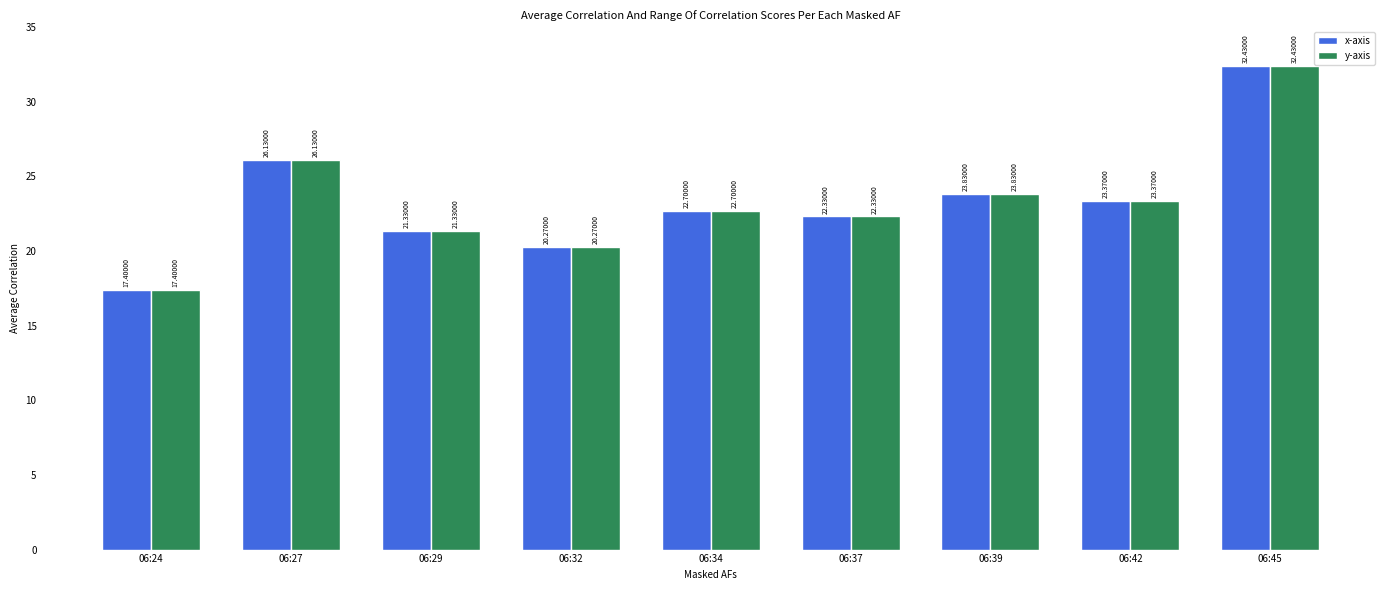

List the labels in order of y-axis value, largest first.

06:45, 06:27, 06:39, 06:42, 06:34, 06:37, 06:29, 06:32, 06:24